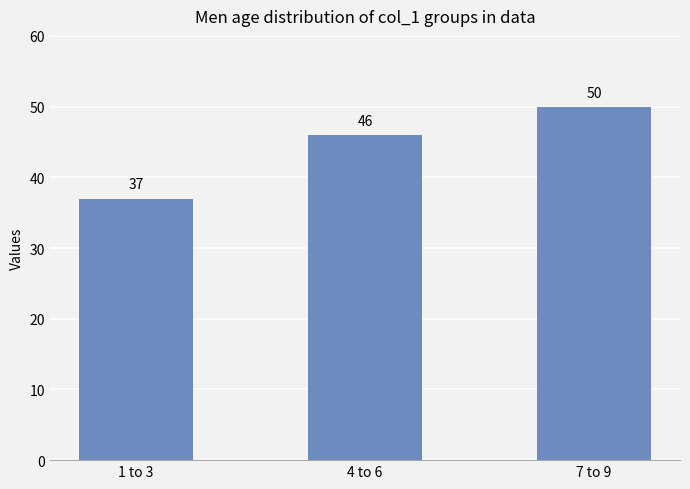

Which has a higher value, 4 to 6 or 1 to 3?

4 to 6